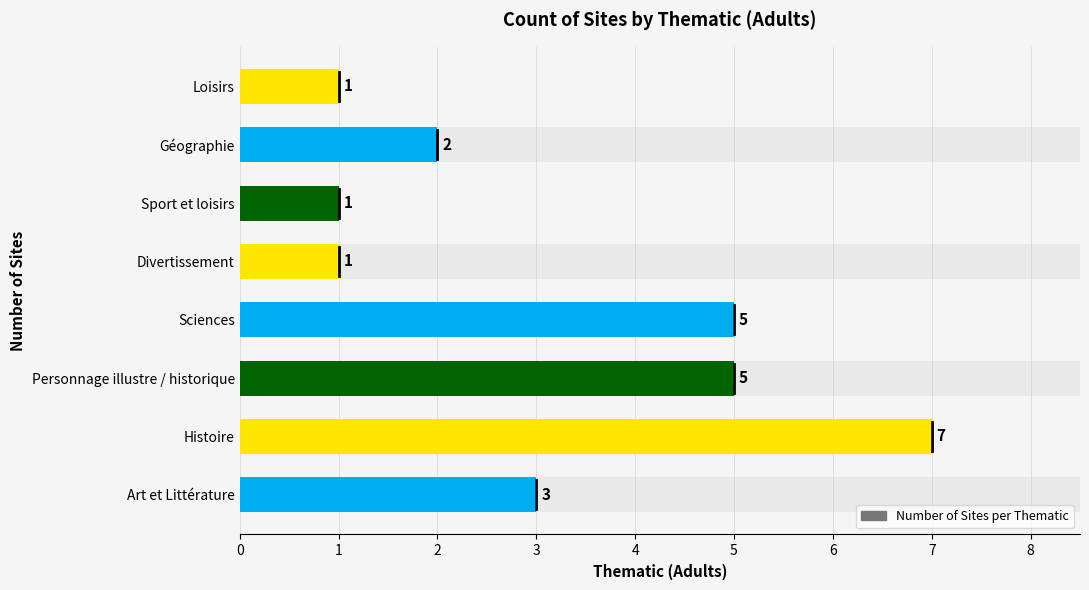

What is the difference between the maximum and minimum values?

6